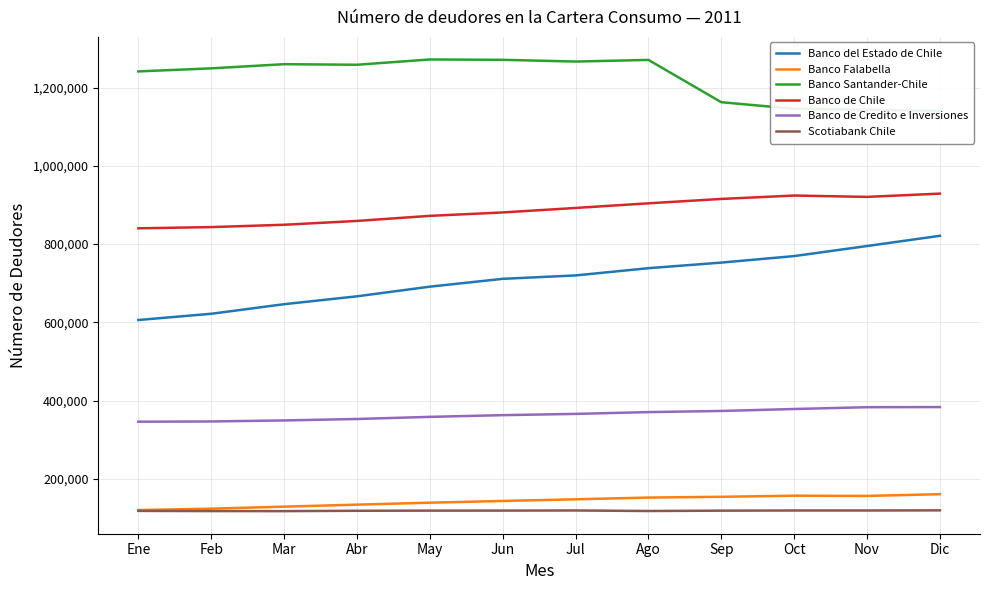

What value does the Banco Falabella series have at Abr?

133896